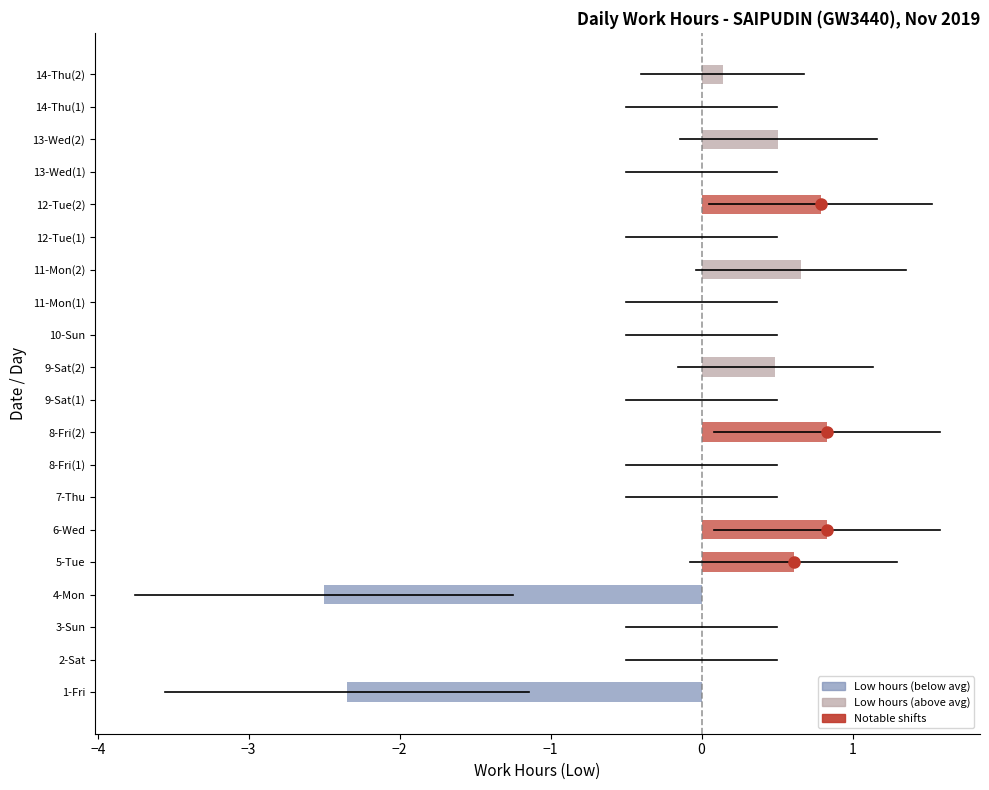

Between 8-Fri(1) and 8-Fri(2), which is larger?

8-Fri(2)